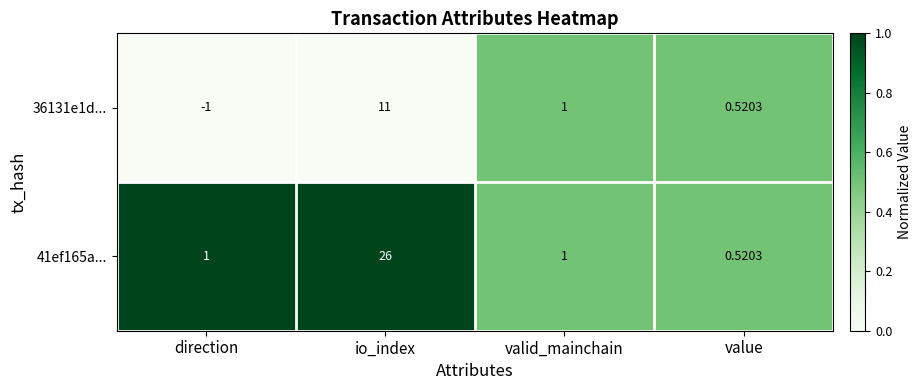

At which label does 36131e1d... reach its peak?

io_index